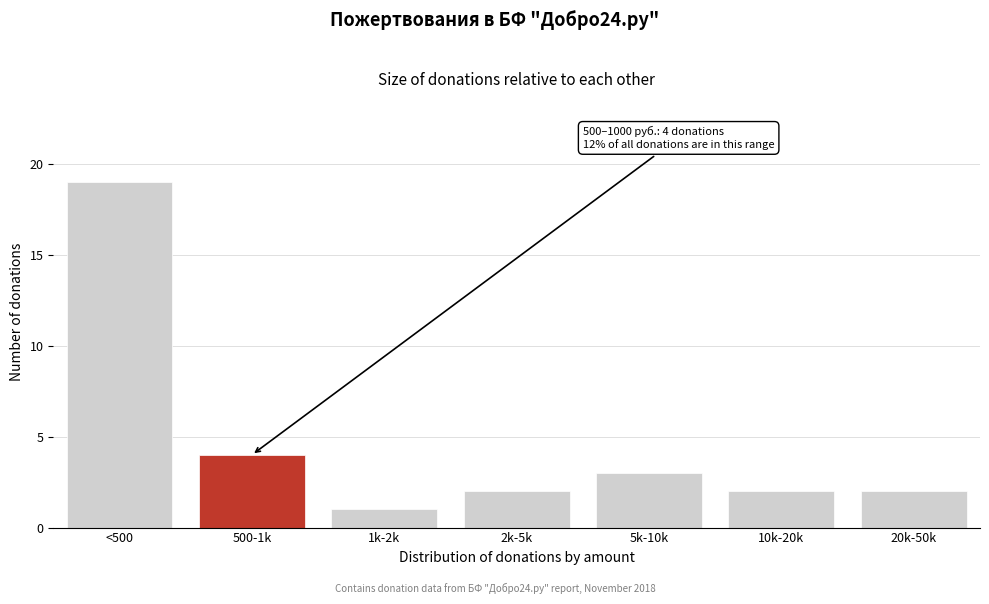

Reading left to right, extract all data points from this chart.

19	4	1	2	3	2	2